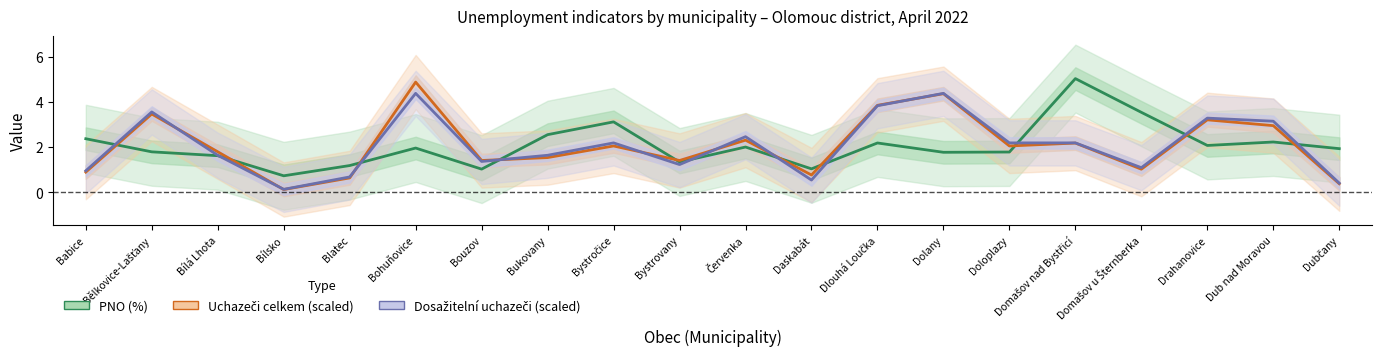

Reading right to left, extract all data points from this chart.

PNO (%): 1.9	2.2	2.1	3.5	5.0	1.8	1.8	2.2	1.0	2.0	1.3	3.1	2.6	1.0	2.0	1.2	0.7	1.6	1.8	2.4
Uchazeči celkem (scaled): 0.4	3.0	3.2	1.0	2.2	2.1	4.4	3.9	0.8	2.3	1.4	2.1	1.5	1.4	4.9	0.6	0.1	1.8	3.5	0.9
Dosažitelní uchazeči (scaled): 0.4	3.1	3.3	1.1	2.2	2.2	4.4	3.8	0.5	2.5	1.2	2.2	1.6	1.4	4.4	0.7	0.1	1.6	3.6	1.0